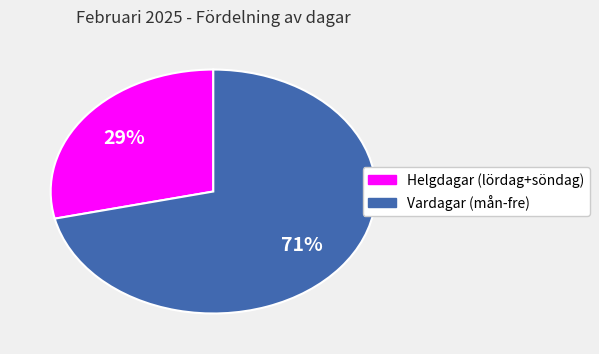

Is there a majority slice in this chart?

Yes